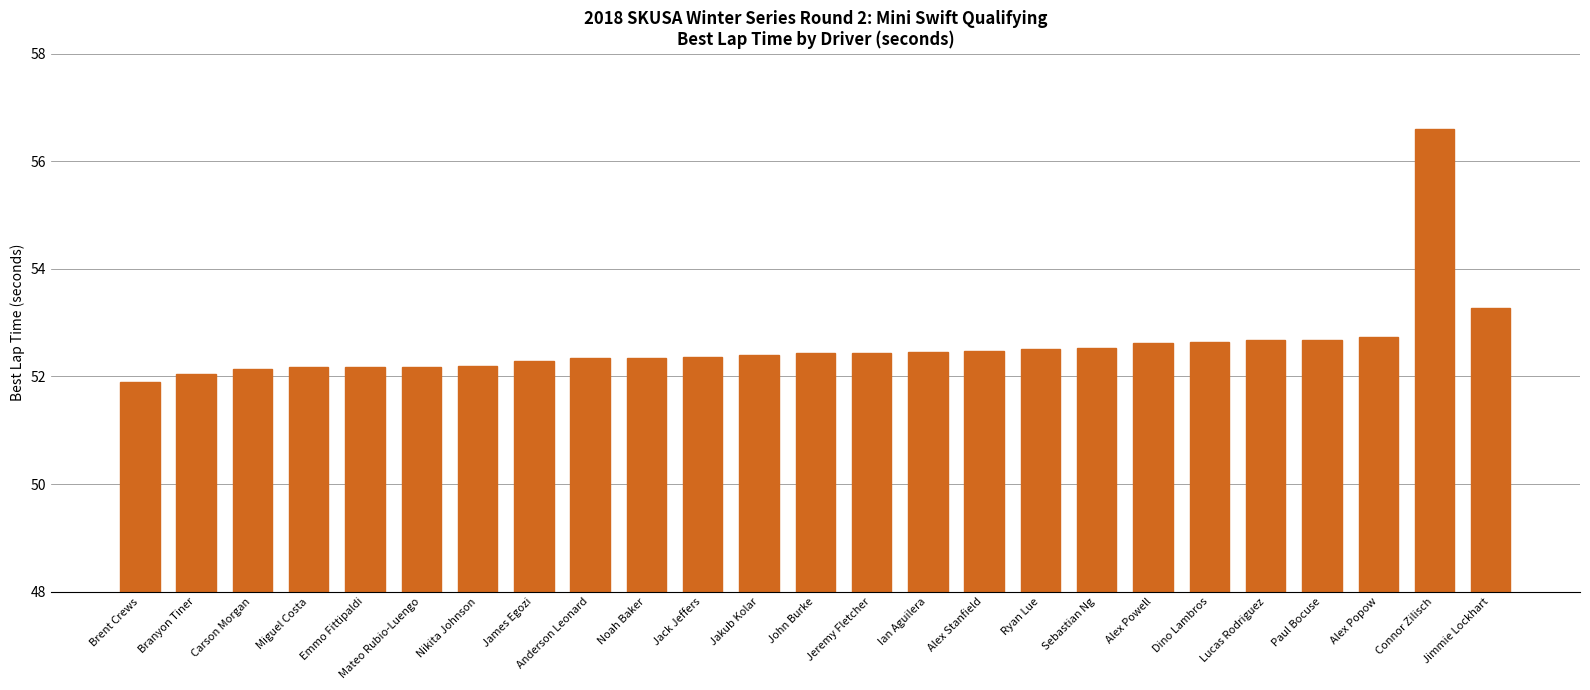

At which label is the value closest to 54?

Jimmie Lockhart